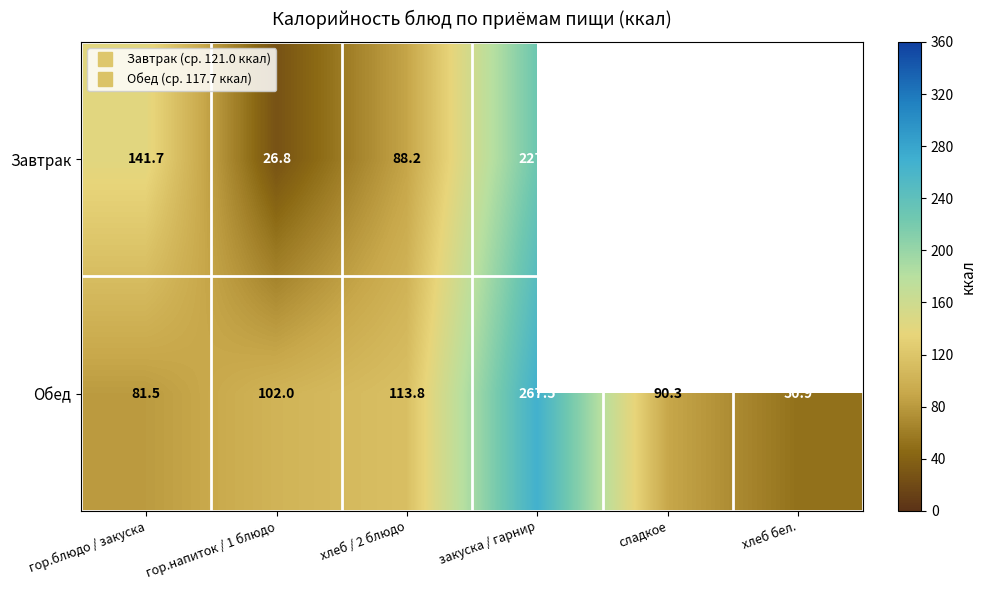

How many categories are shown in the chart?

6